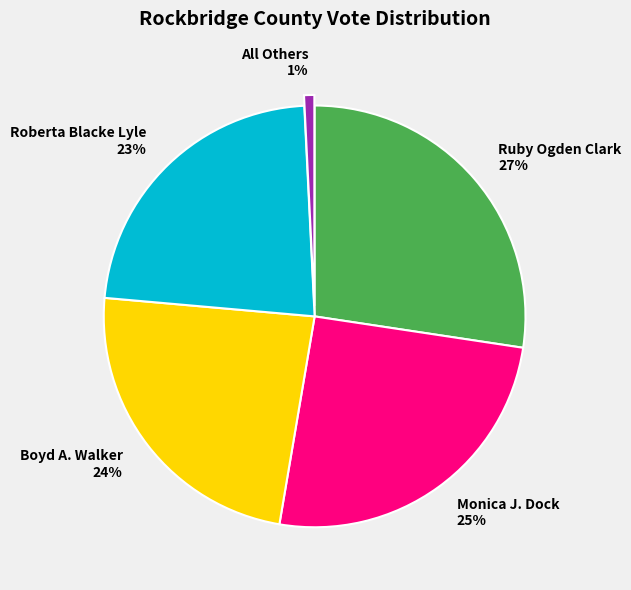

How many segments does this pie chart have?

5